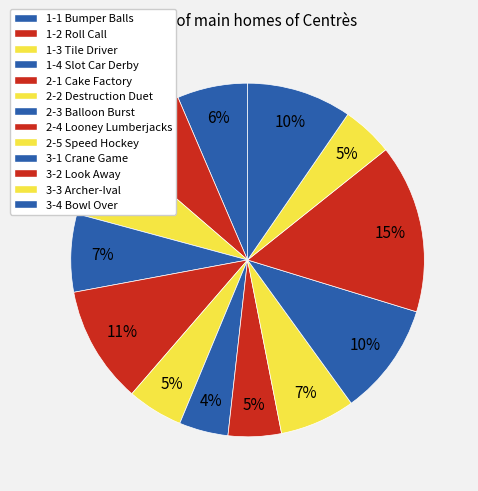

Is the sum of 3-2 Look Away and 3-1 Crane Game greater than half?

No